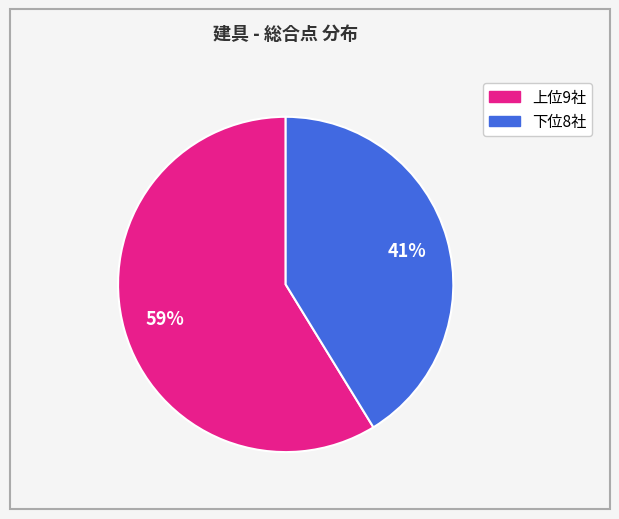

Does any single category account for the majority?

Yes